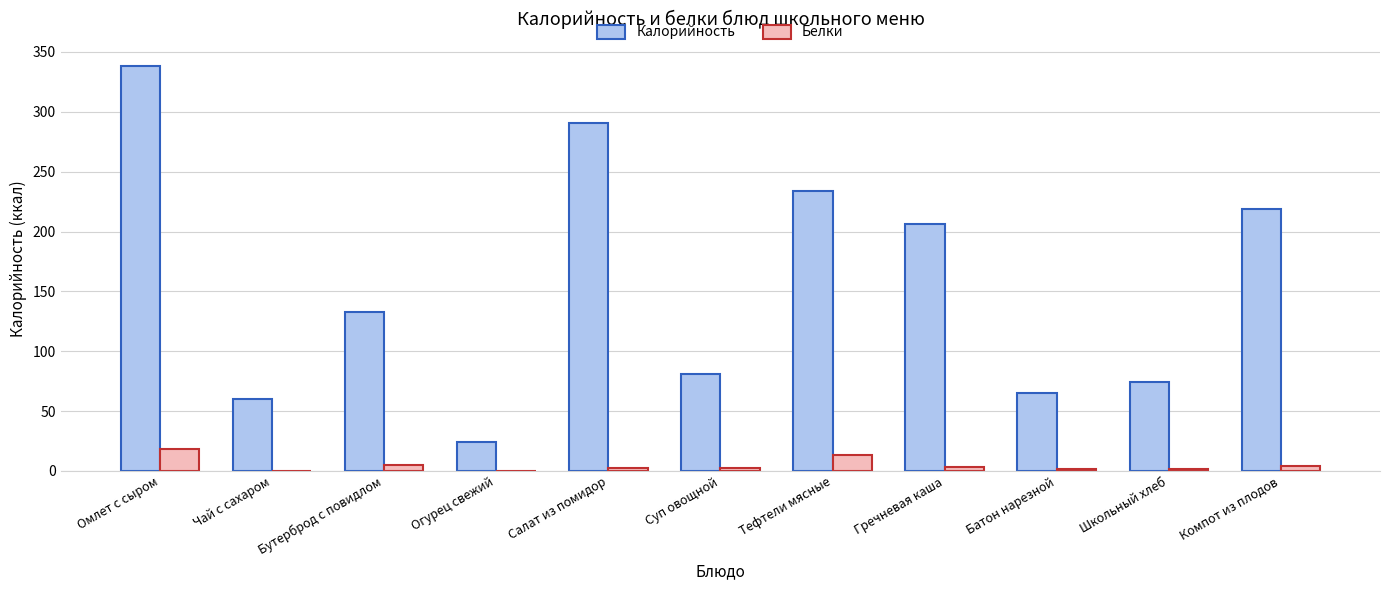

At which category is the sum across all series the highest?

Омлет с сыром